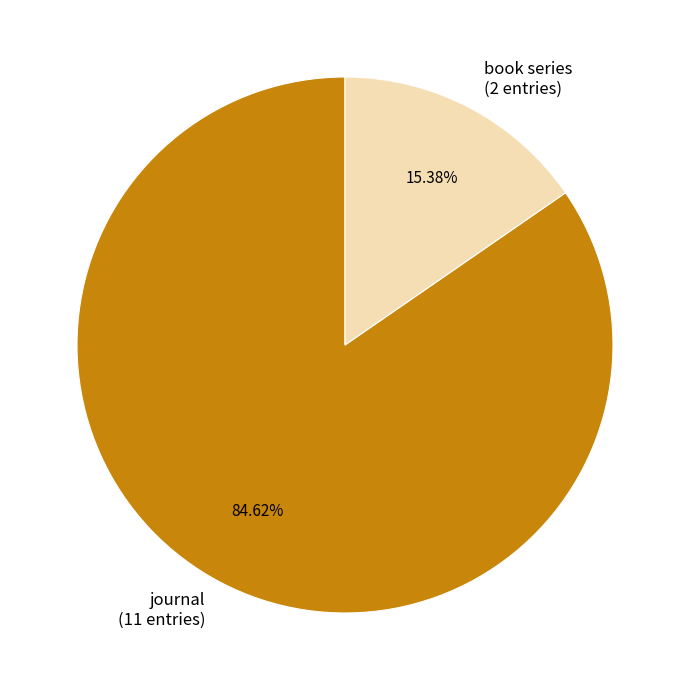

Count the number of slices in the pie.

2